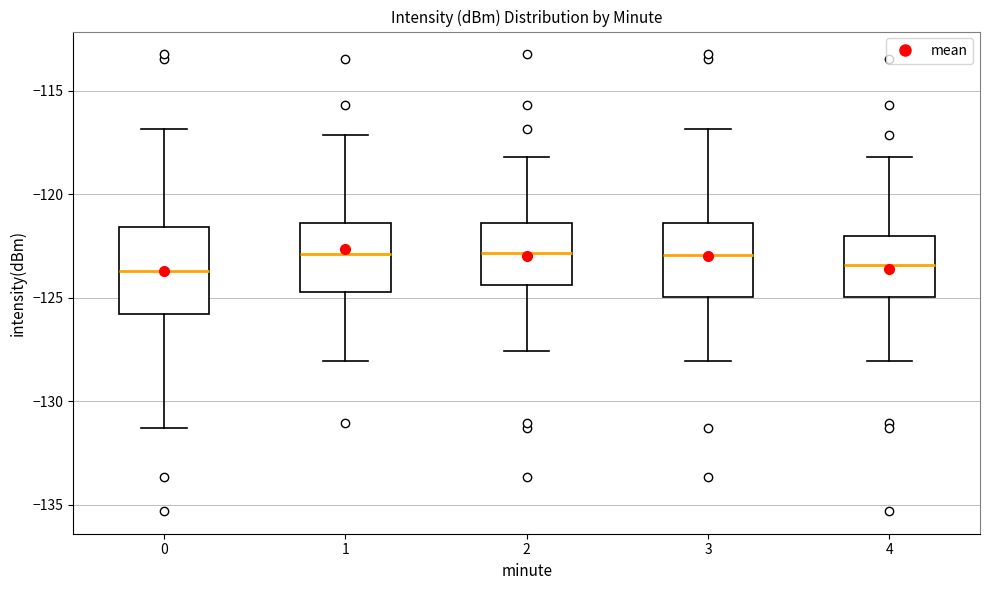

Reading left to right, transcribe this box plot: for each box, give where its median line is, the range the box spans, and where its two whiskers end, as read against the y-axis. The values are not printed on the chart, so give them approximately, as read against the axis.

0: median -123.5, box -126.0 to -121.5, whiskers -131.5 to -117.0
1: median -123.0, box -124.5 to -121.5, whiskers -128.0 to -117.0
2: median -123.0, box -124.5 to -121.5, whiskers -127.5 to -118.0
3: median -123.0, box -125.0 to -121.5, whiskers -128.0 to -117.0
4: median -123.5, box -125.0 to -122.0, whiskers -128.0 to -118.0